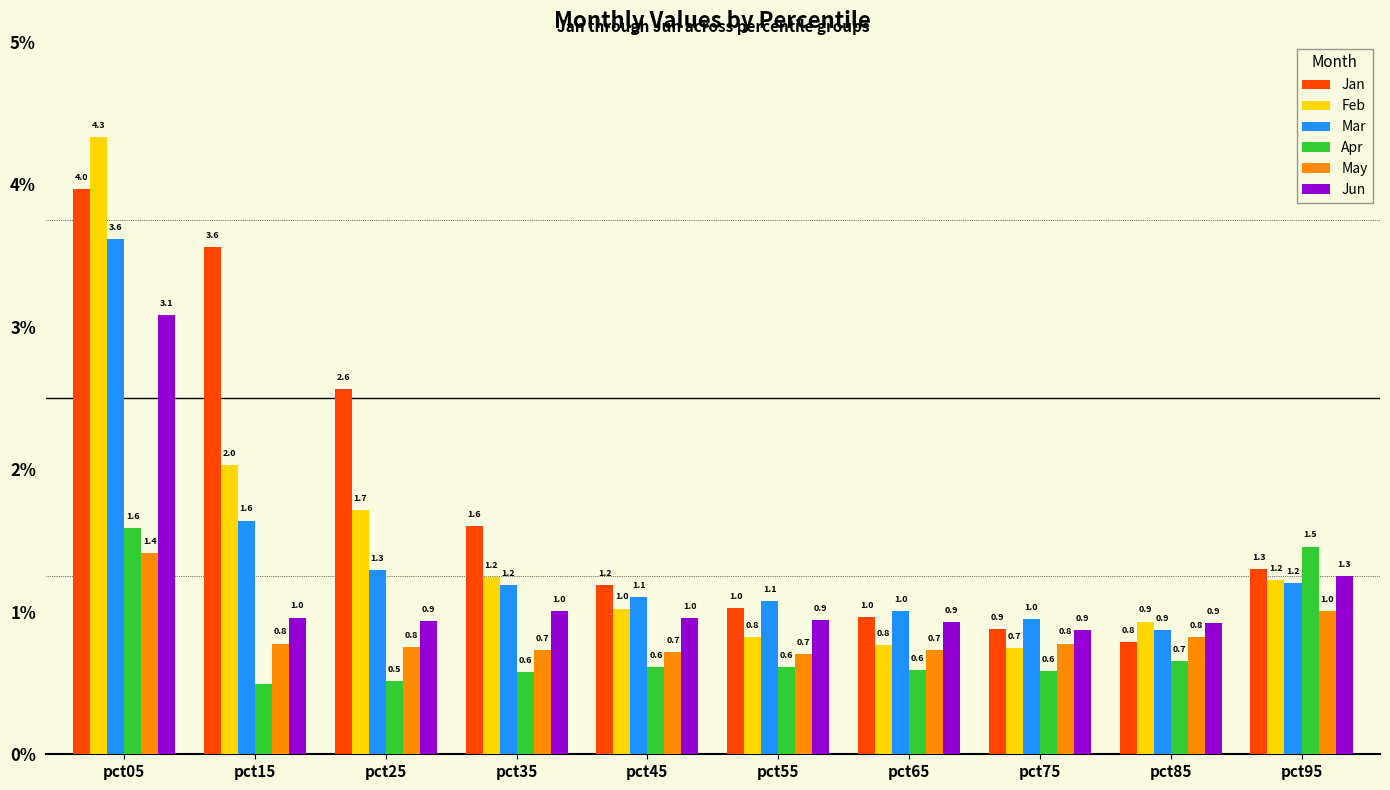

Which label corresponds to the largest value in the chart?

pct05